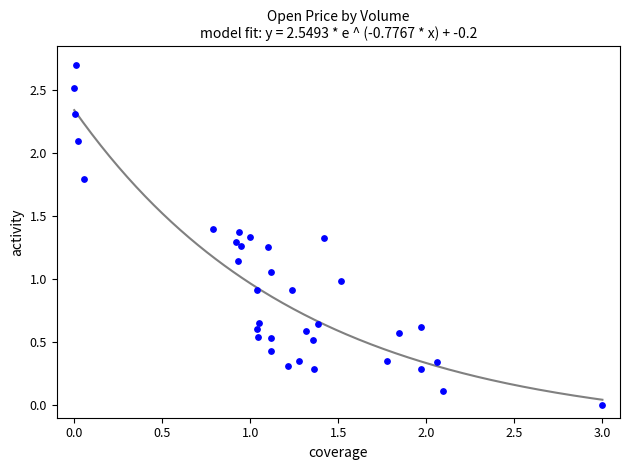

What is the range of Y values (max minus min)?

2.7